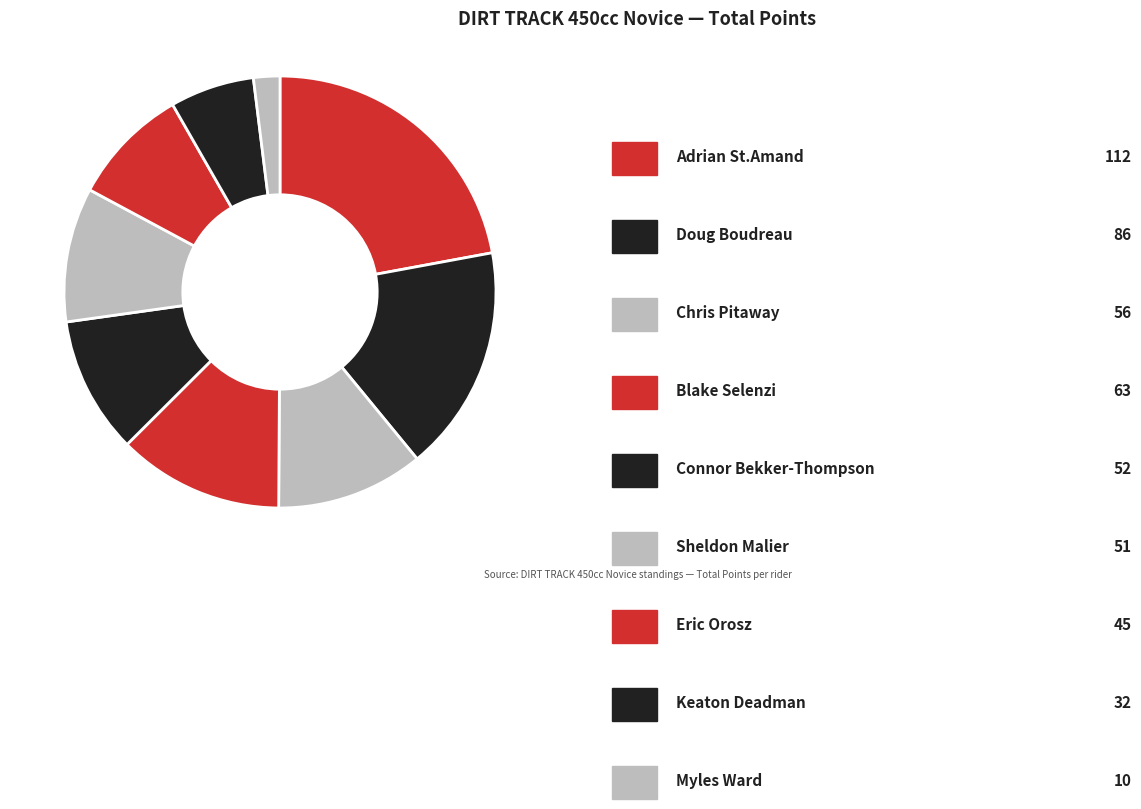

Which slice is the smallest?

Myles Ward